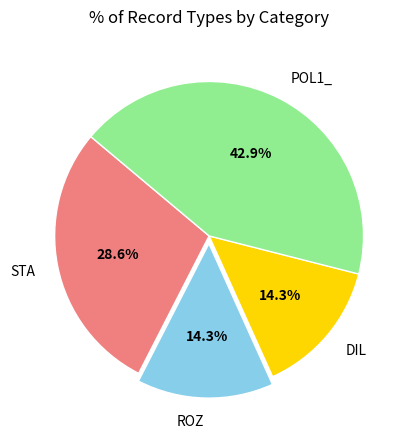

What percentage is the DIL slice, to the nearest percent?

14%